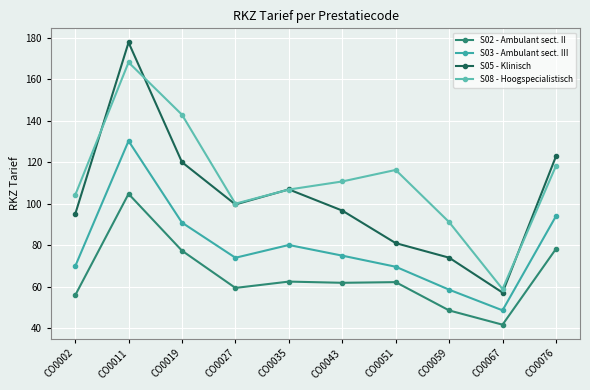

At which category is the sum across all series the highest?

CO0011